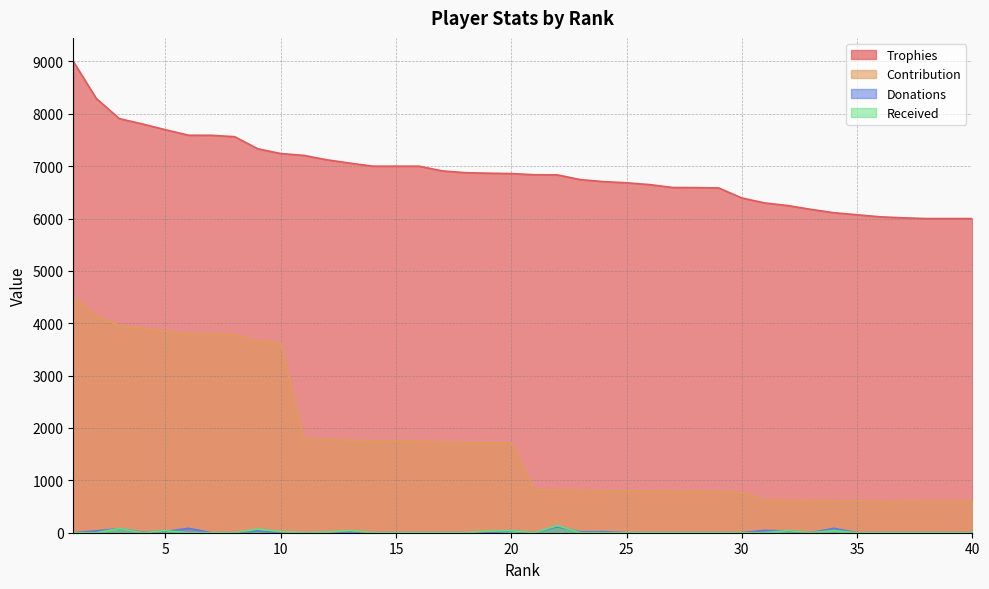

At 15, list the series in order from smallest to largest.

Donations, Received, Contribution, Trophies